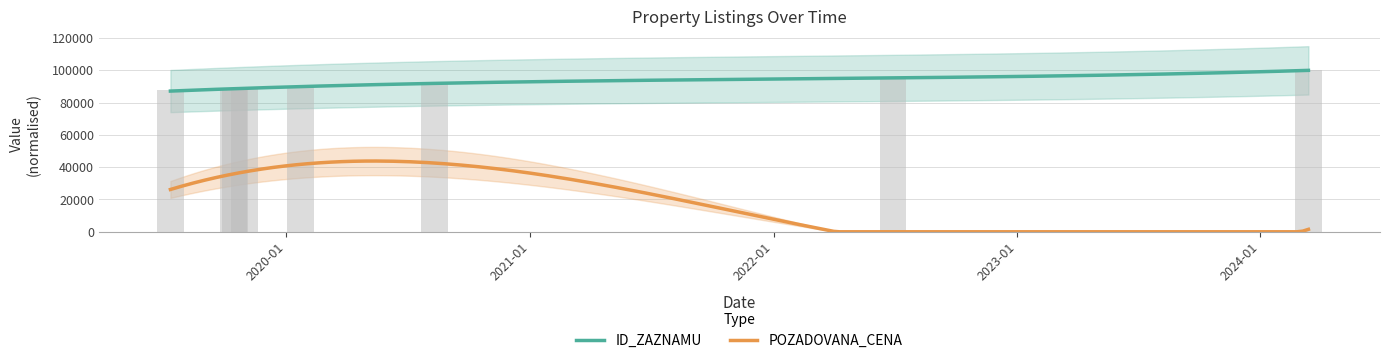

Rank the categories by value from highest to lowest.

2024-03-13, 2022-06-29, 2020-08-10, 2020-01-22, 2019-10-30, 2019-10-16, 2019-10-14, 2019-07-11